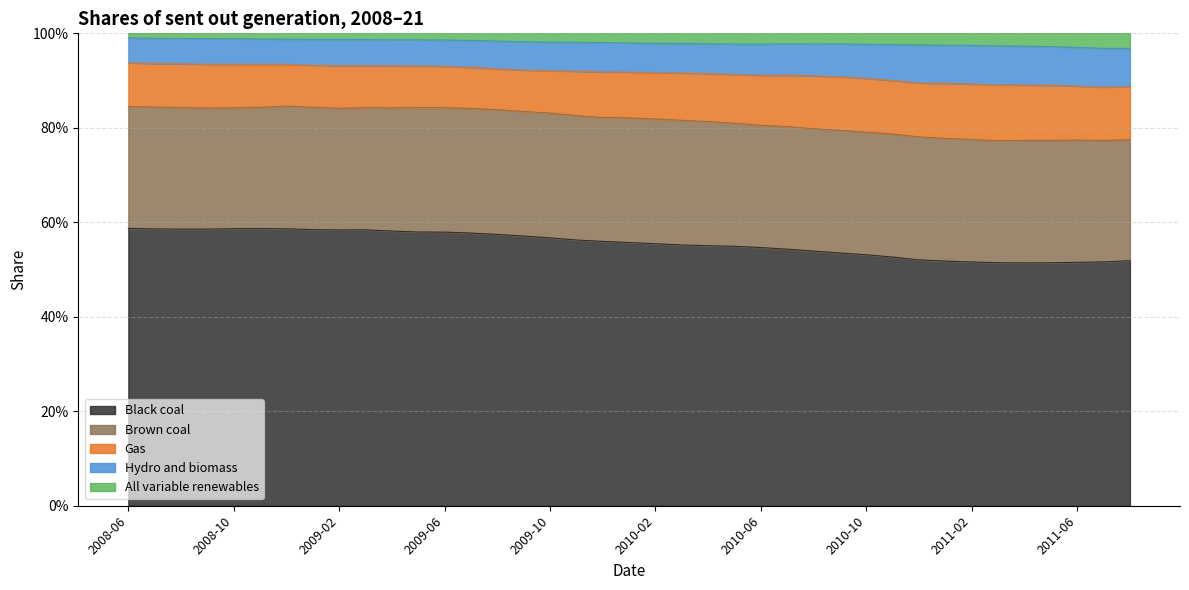

True or false: Black coal and All variable renewables cross at least once.

False